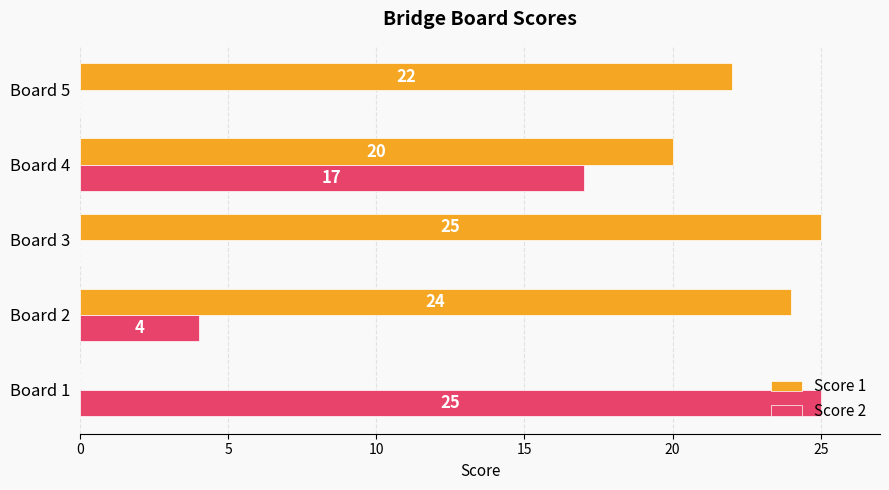

Where is Score 2 nearest to the value 12?

Board 4